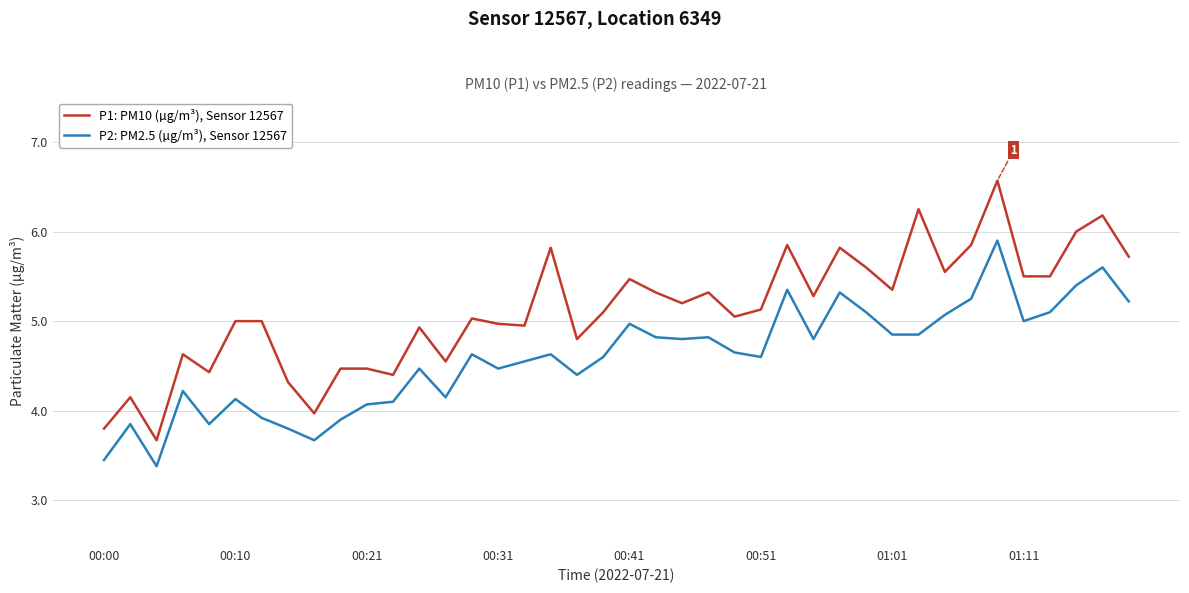

True or false: P1: PM10 (µg/m³), Sensor 12567 and P2: PM2.5 (µg/m³), Sensor 12567 intersect in this chart.

False